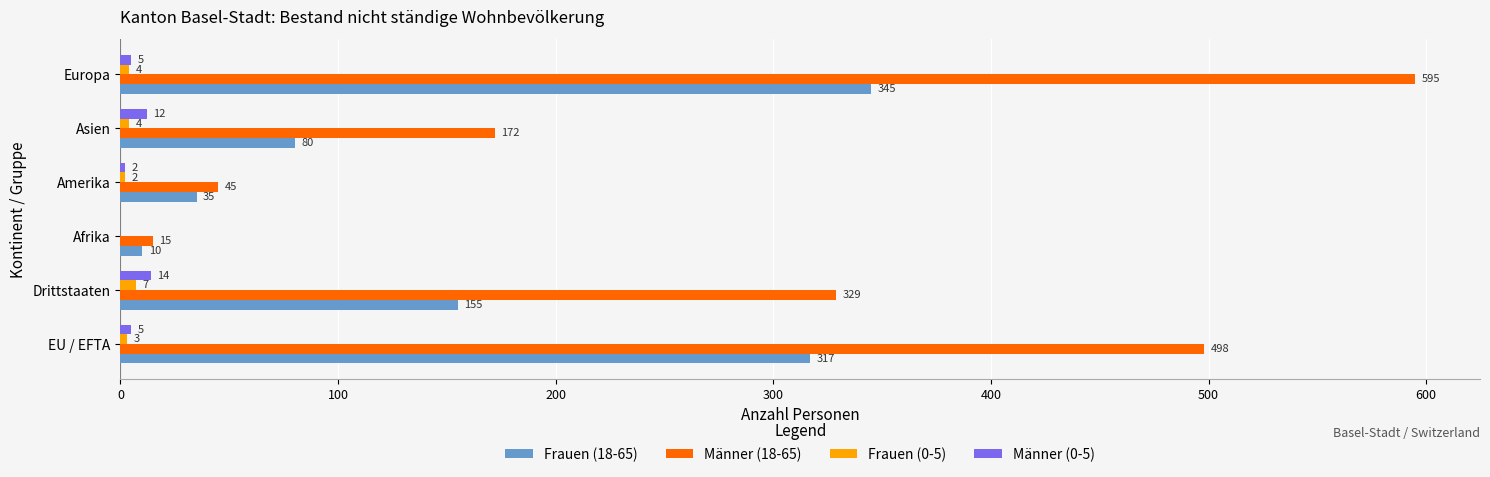

Which series changed the most between Afrika and Europa?

Männer (18-65)